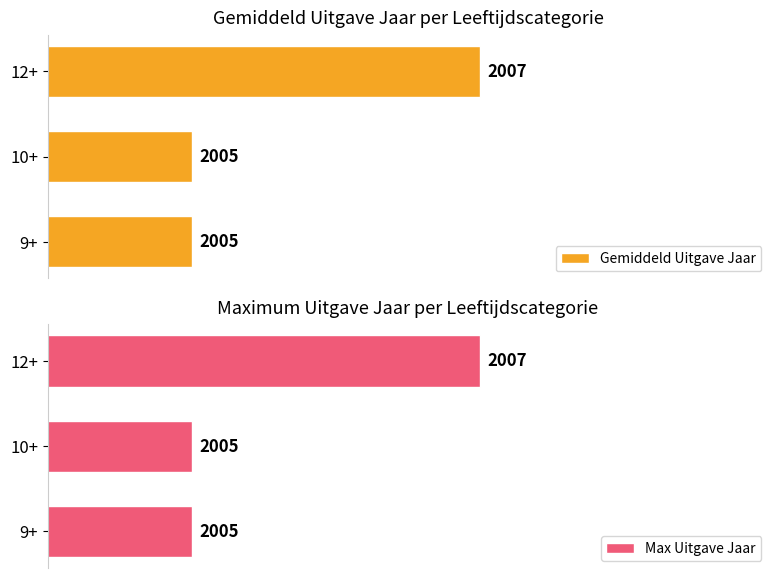

The value of Gemiddeld Uitgave Jaar at 2 is 1175. True or false?

False